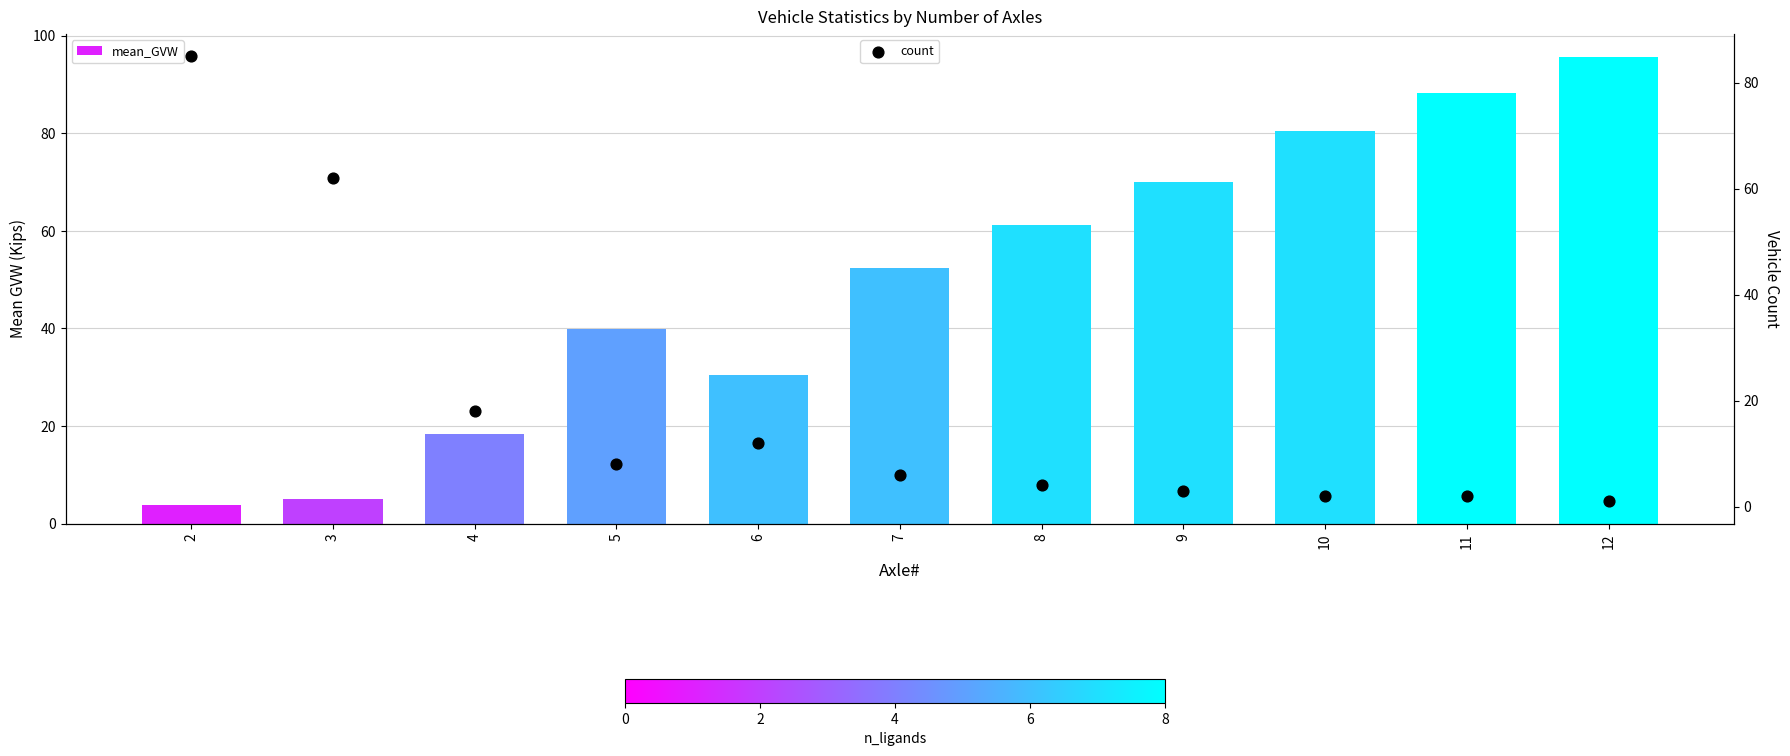

At which category is the sum across all series the highest?

12